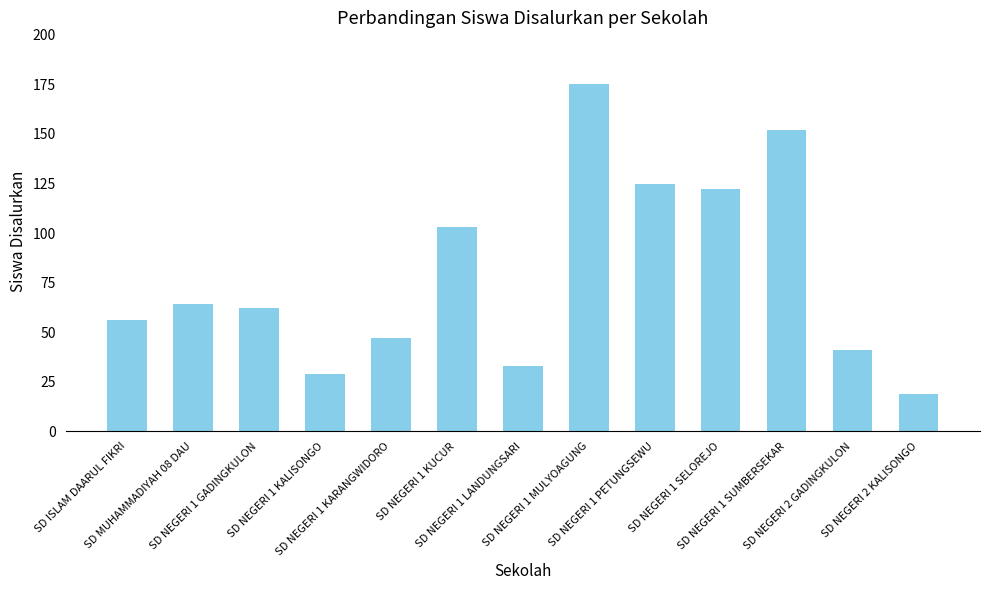

Rank the categories by value from highest to lowest.

SD NEGERI 1 MULYOAGUNG, SD NEGERI 1 SUMBERSEKAR, SD NEGERI 1 PETUNGSEWU, SD NEGERI 1 SELOREJO, SD NEGERI 1 KUCUR, SD MUHAMMADIYAH 08 DAU, SD NEGERI 1 GADINGKULON, SD ISLAM DAARUL FIKRI, SD NEGERI 1 KARANGWIDORO, SD NEGERI 2 GADINGKULON, SD NEGERI 1 LANDUNGSARI, SD NEGERI 1 KALISONGO, SD NEGERI 2 KALISONGO